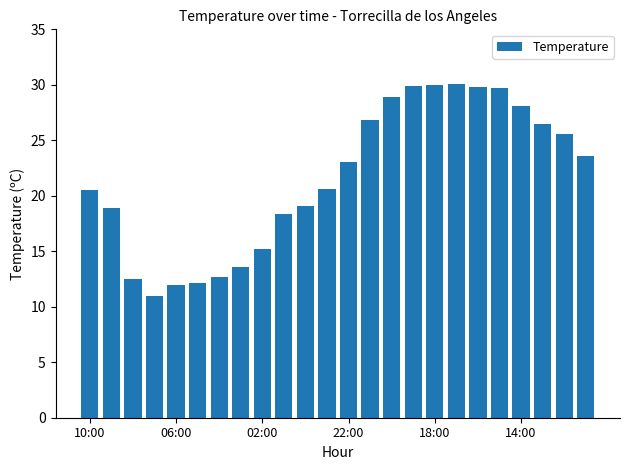

What is the value of the 4th bar from the left?

11.0